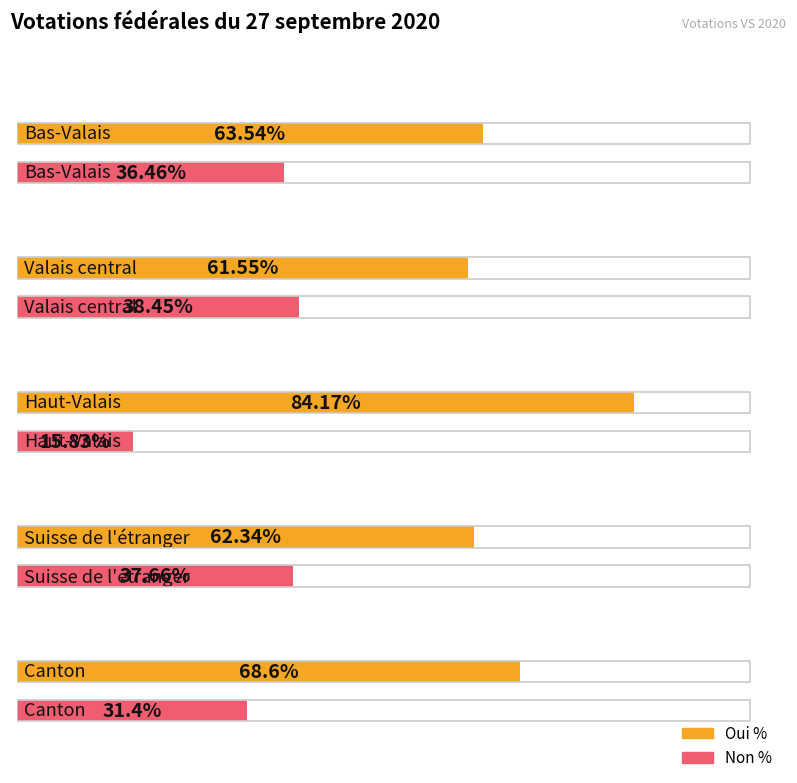

Which label corresponds to the smallest value in the chart?

Haut-Valais